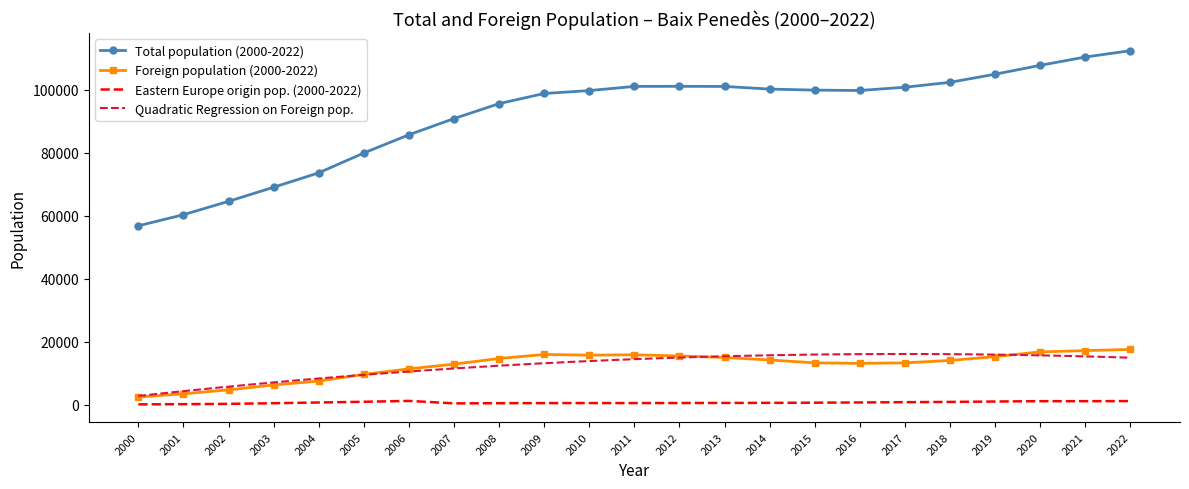

Which label corresponds to the smallest value in the chart?

2000